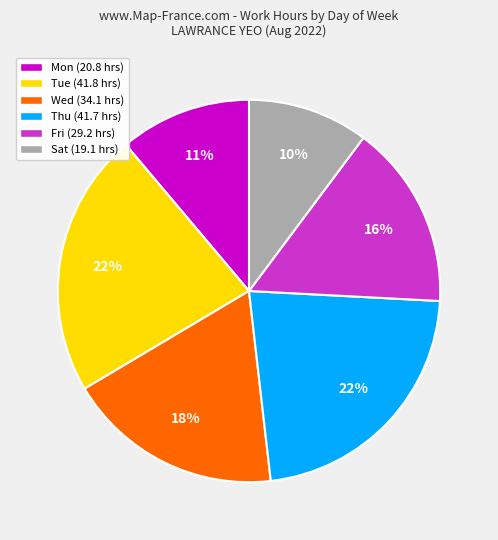

To the nearest percent, what is the combined percentage of Mon and Wed?

29%